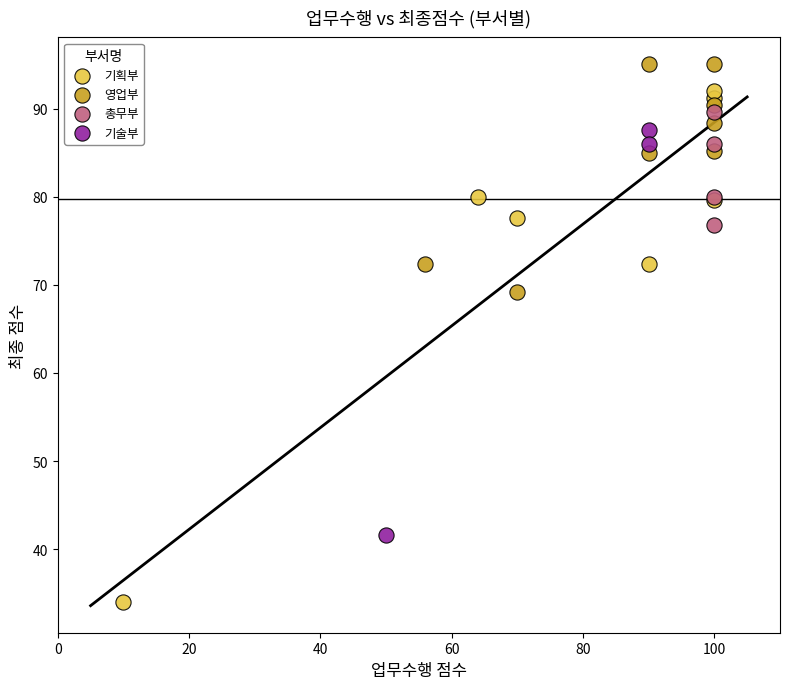

Which series contains the lowest Y value?

기획부